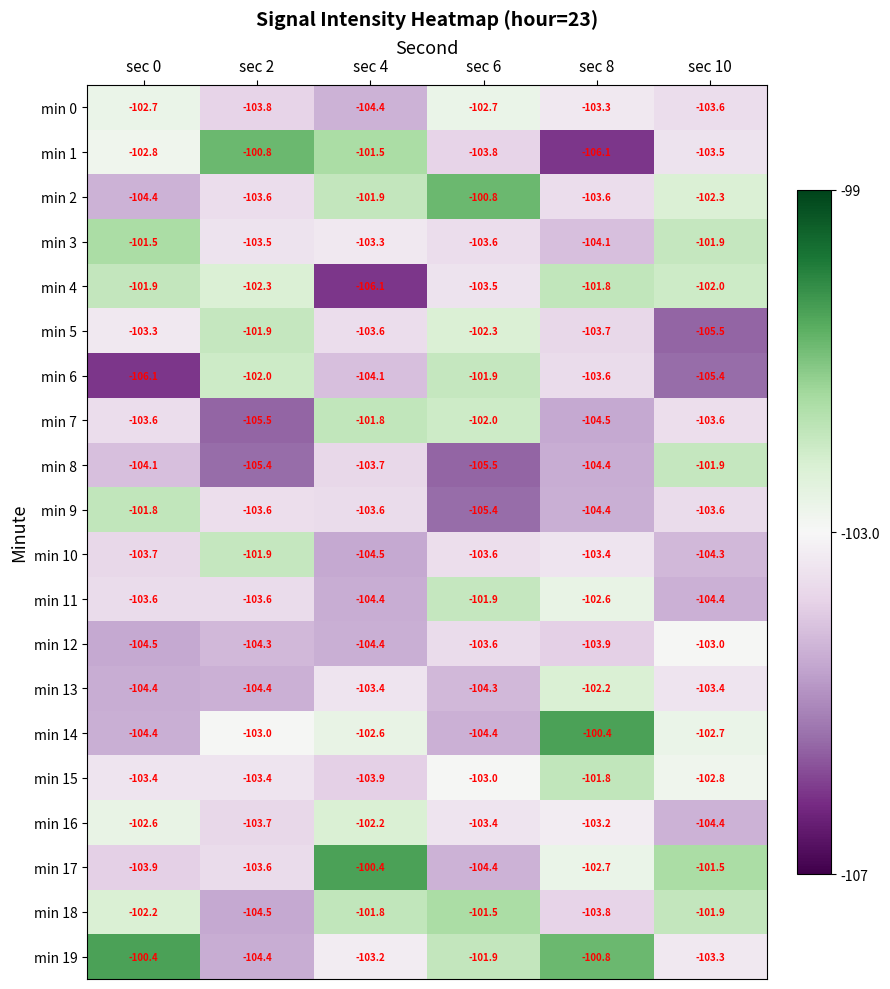

At which category is the sum across all series the highest?

sec 6